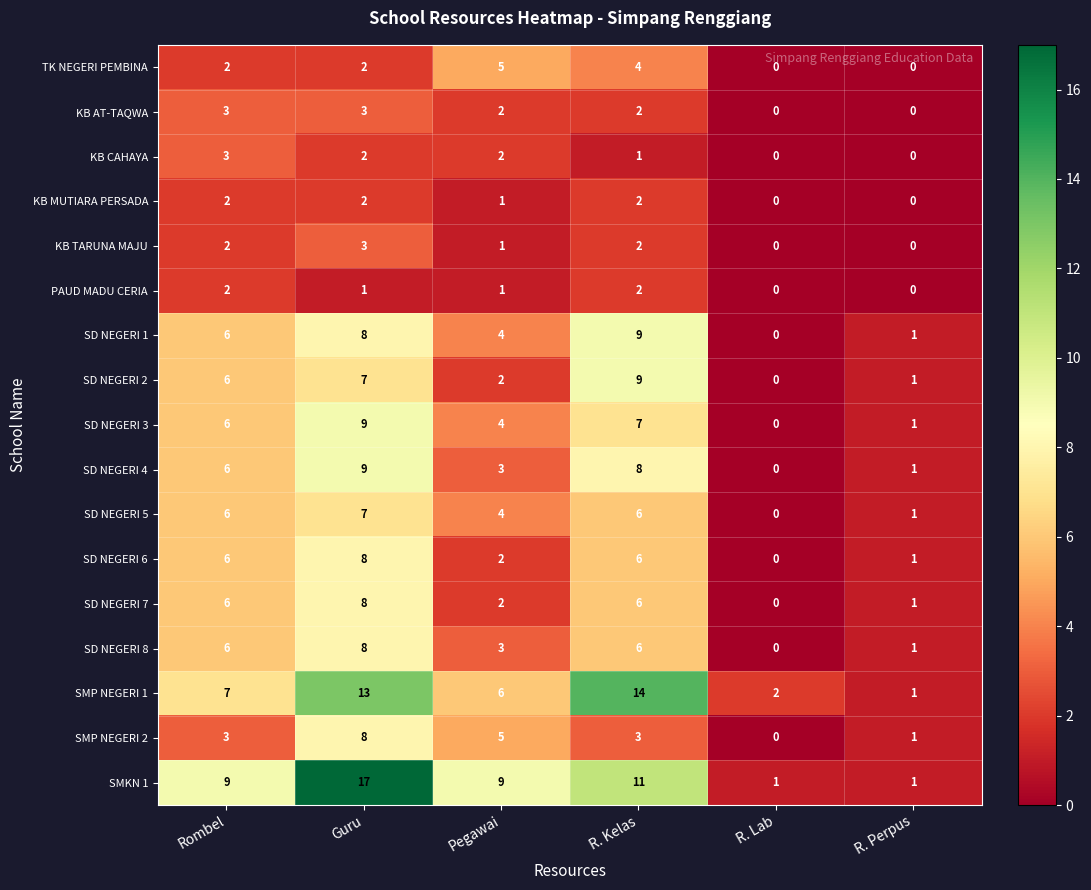

What is the spread (max minus min) of values at Rombel?

7